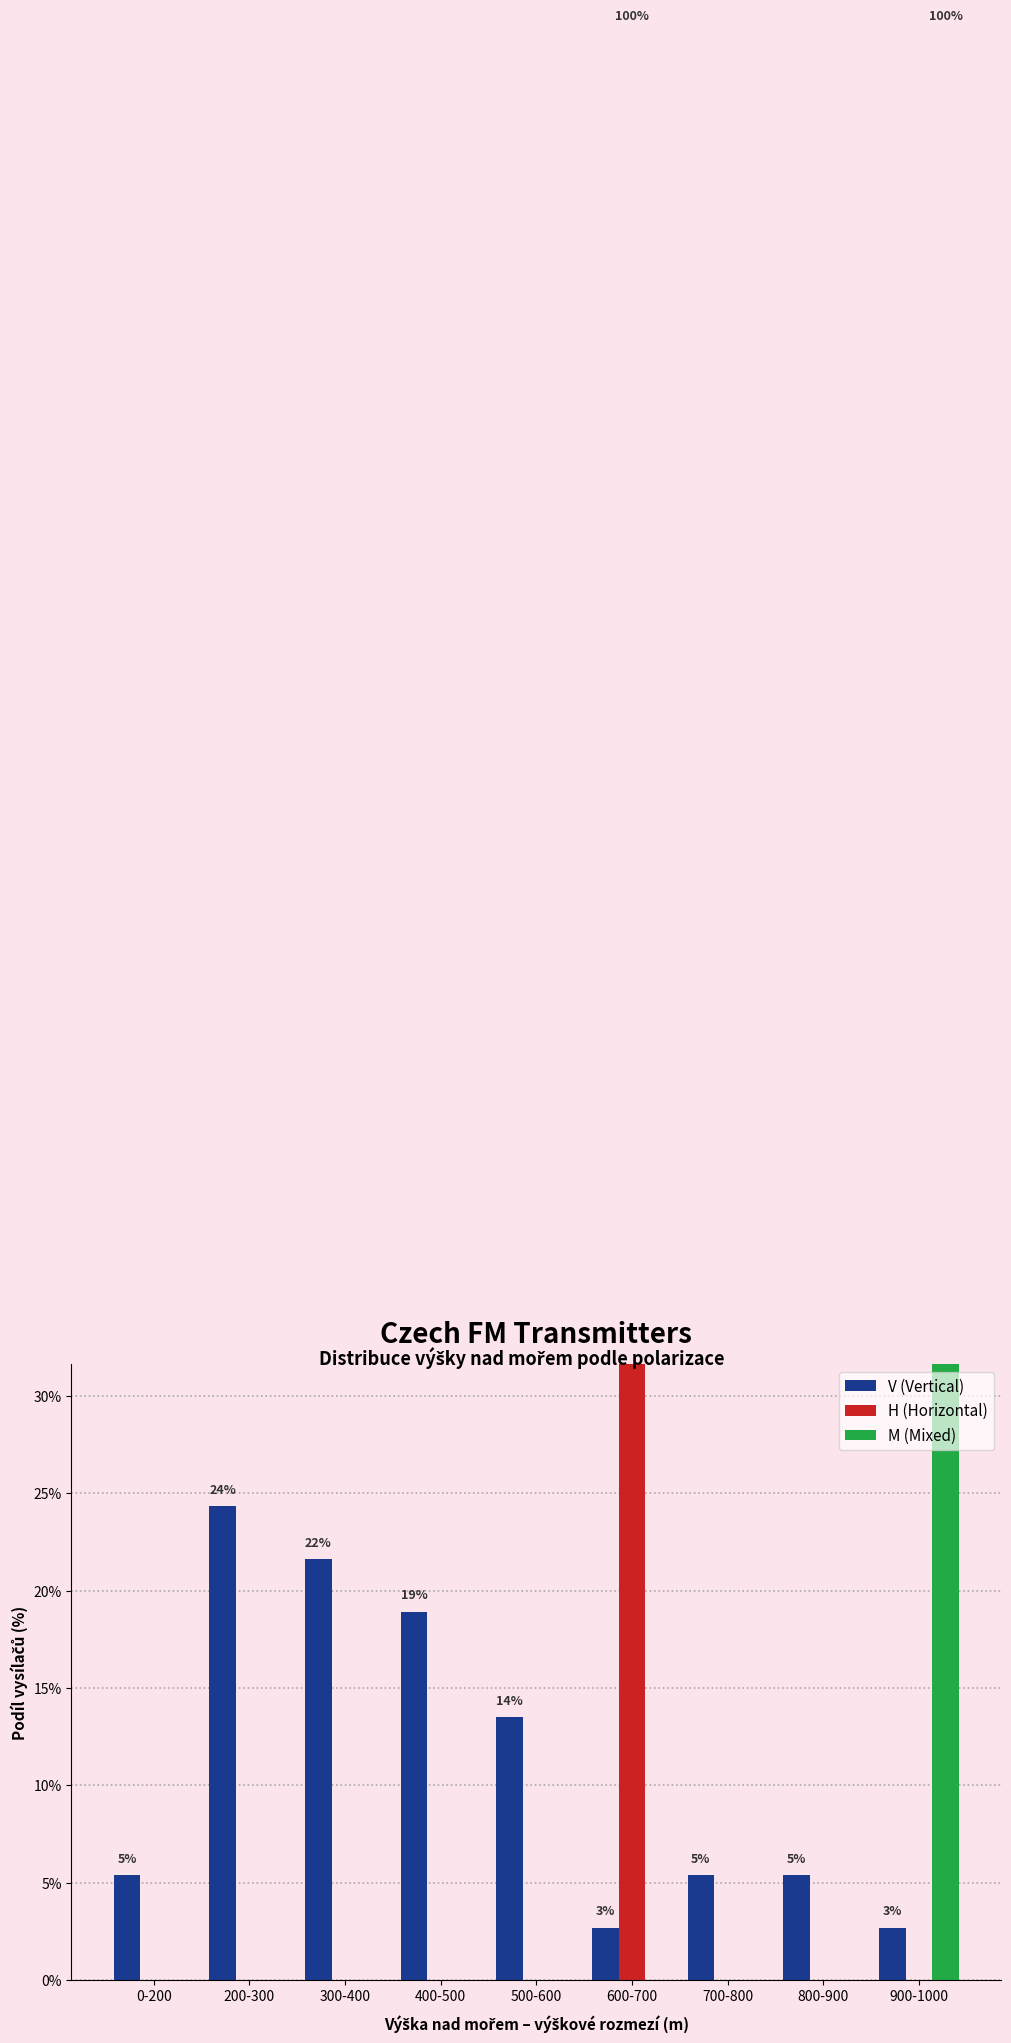

At which label is H (Horizontal) closest to 50?

0-200